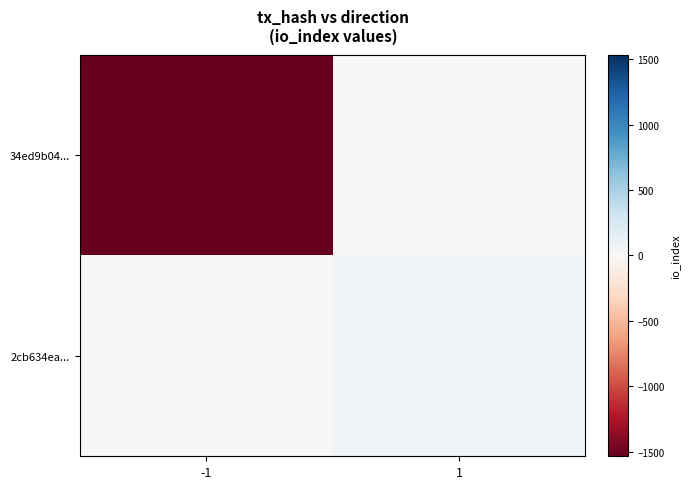

Reading right to left, what are all the values shown in this chart?

34ed9b04...: 1=0	-1=-1535
2cb634ea...: 1=46	-1=0